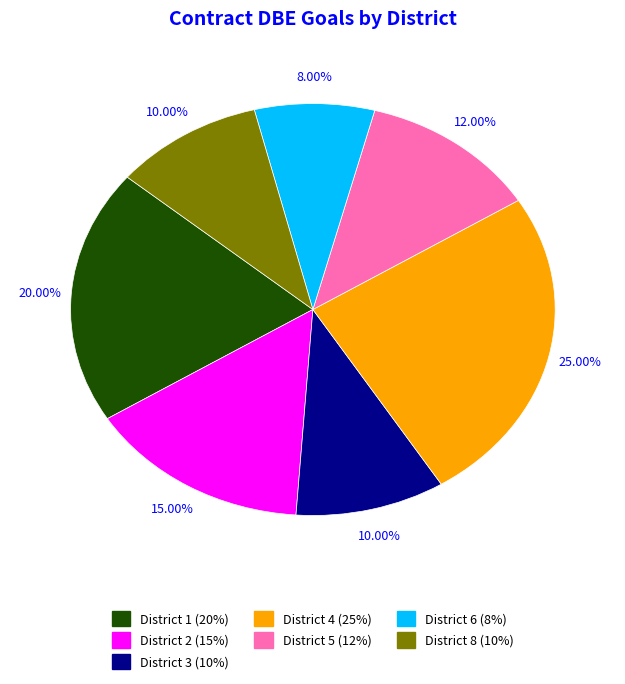

Which has a higher value, District 8 or District 4?

District 4